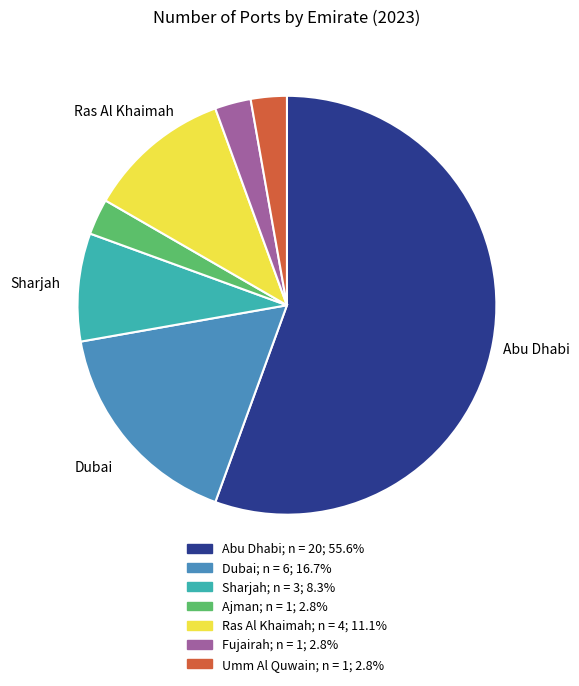

Is there a majority slice in this chart?

Yes